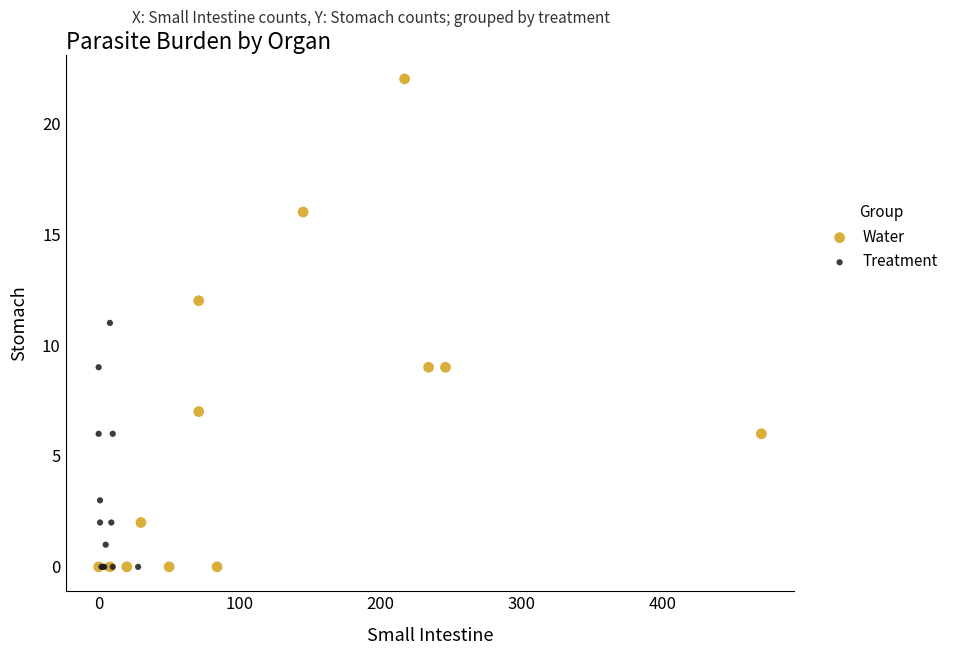

Which series has the widest spread of Y values?

Water